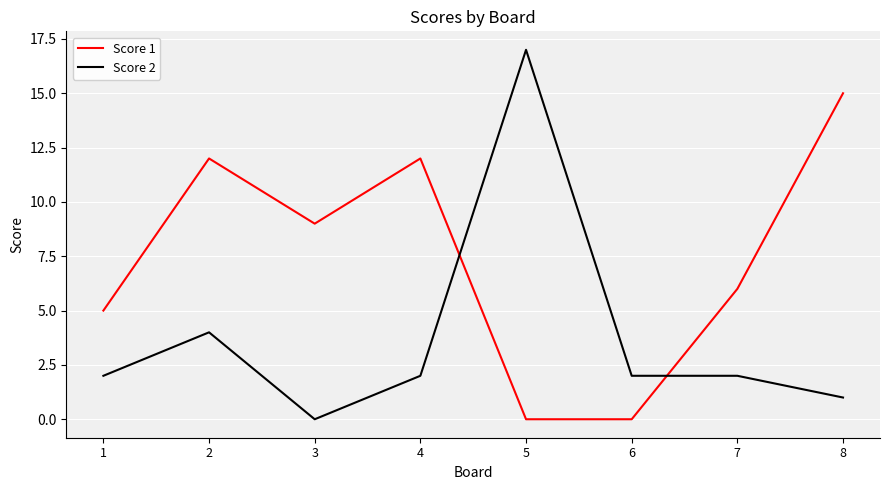

List the series in order of their overall mean, highest first.

Score 1, Score 2